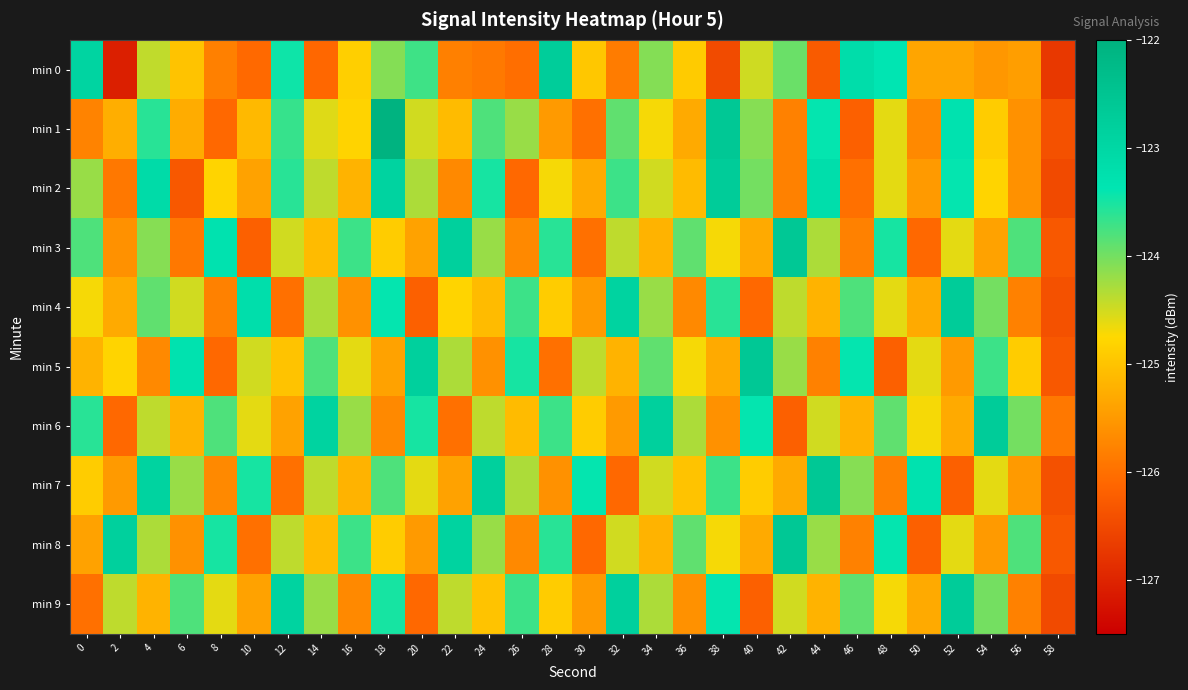

Count the number of categories in the chart.

30